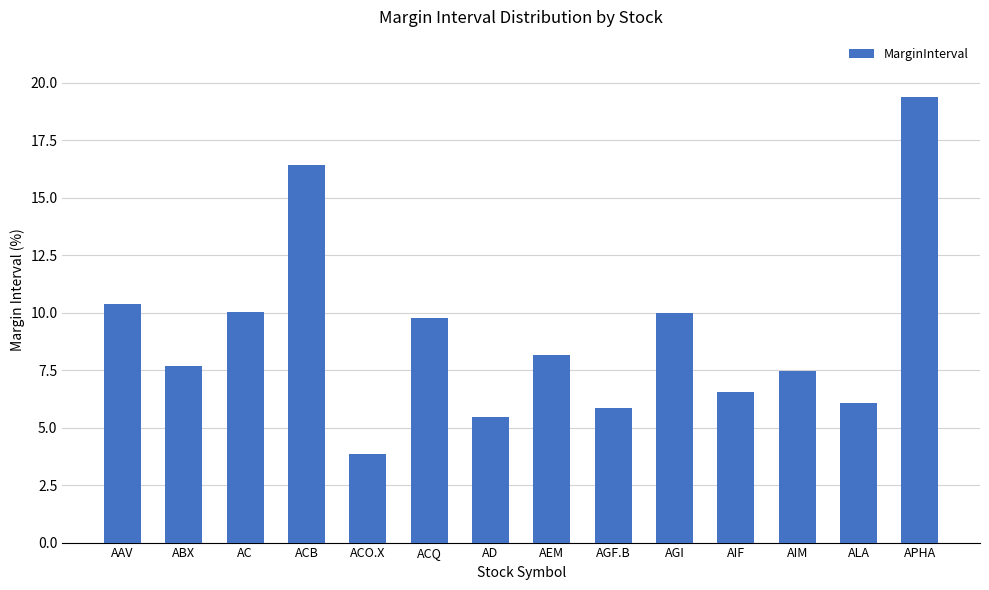

What is the difference between the maximum and minimum values?

15.5